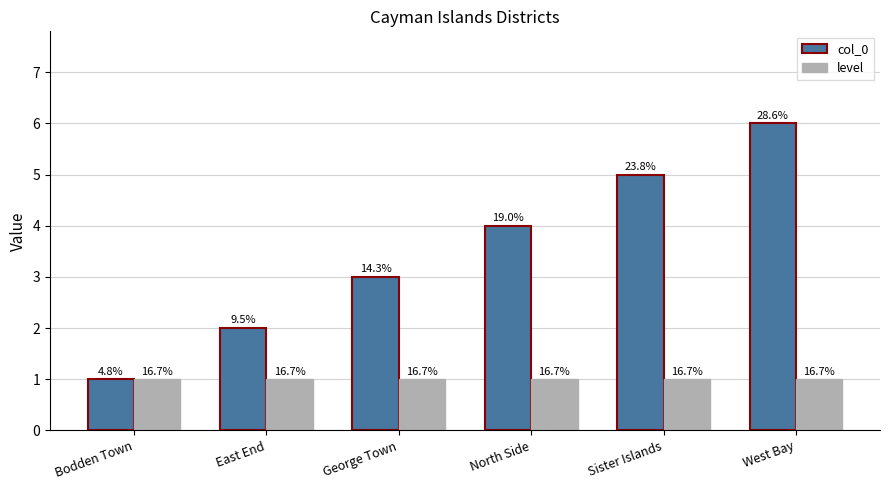

What are all the series names shown in the legend?

col_0, level